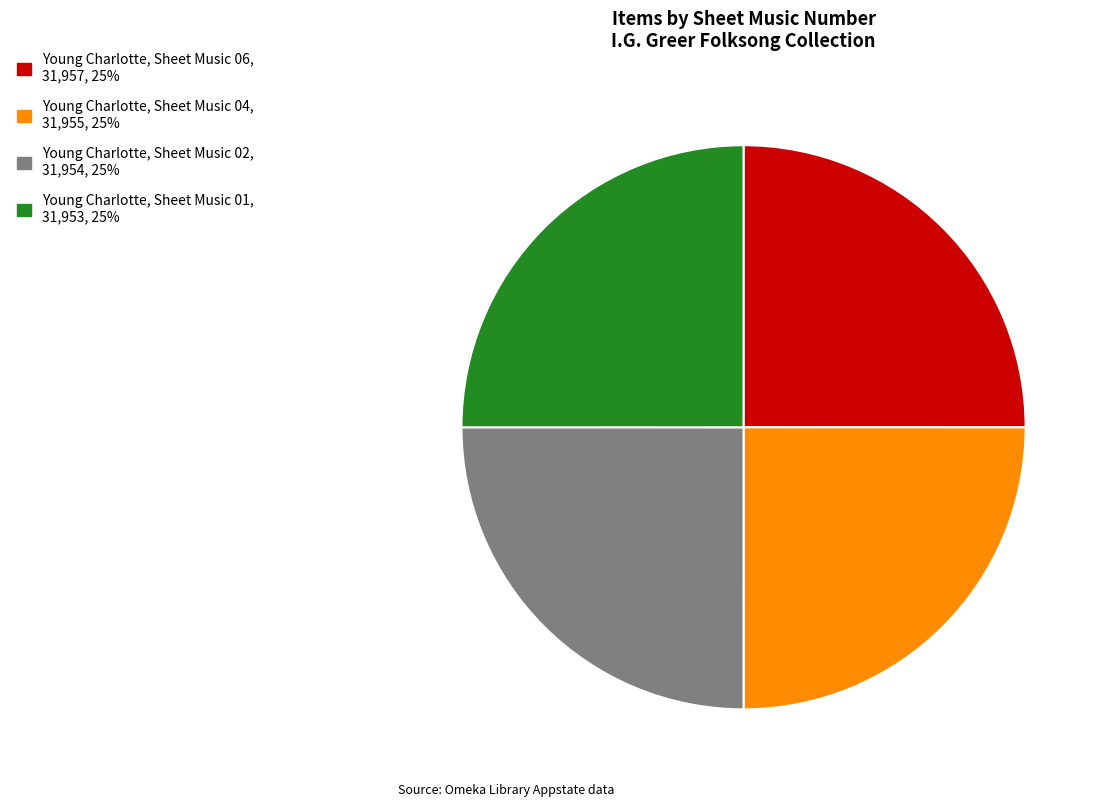

How many slices are in this pie chart?

4